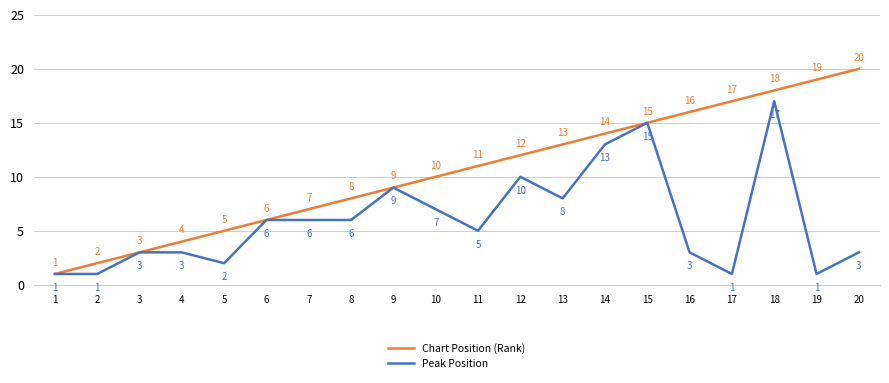

What is the minimum value for Chart Position (Rank)?

1